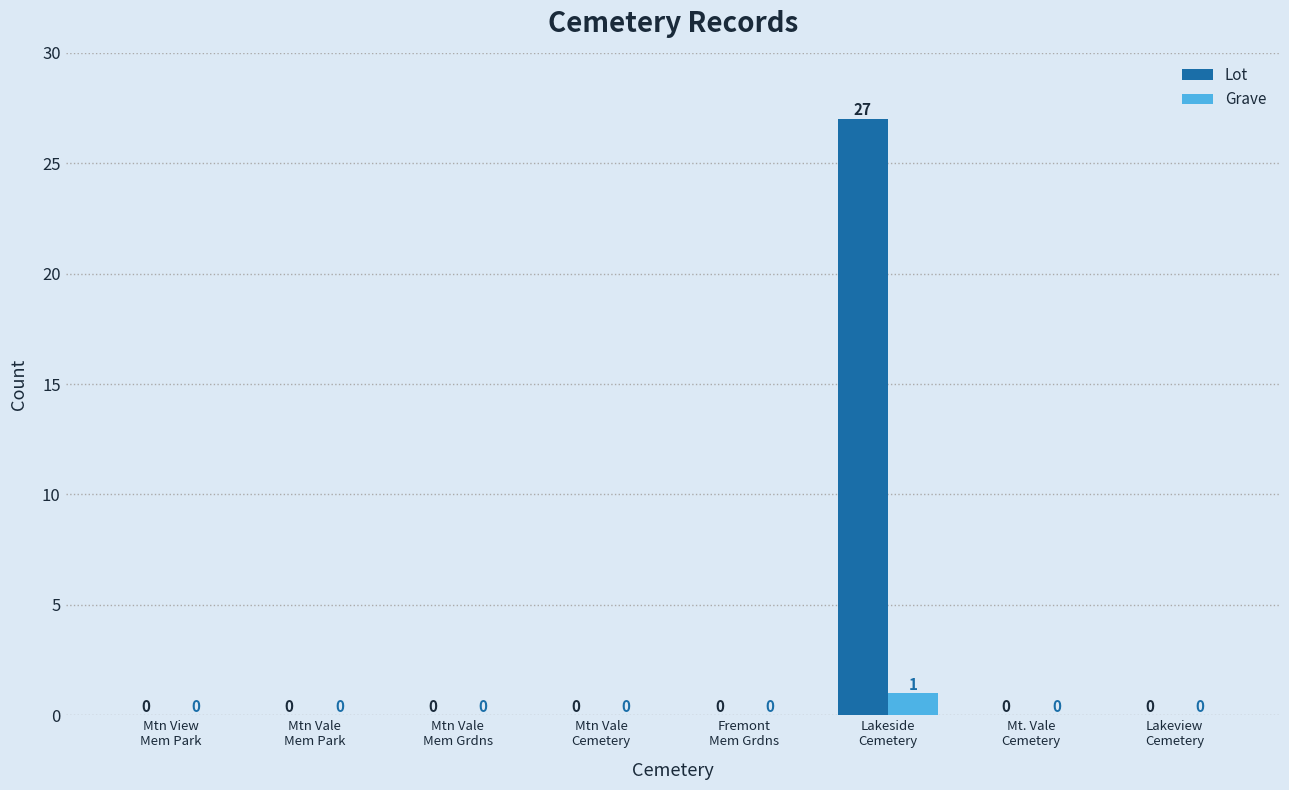

What is the total value across all series at Lakeside
Cemetery?

28